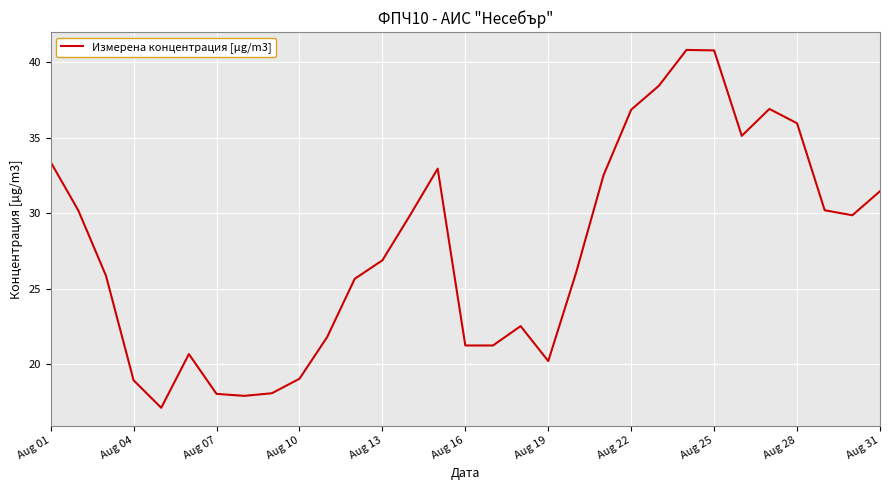

What is the maximum value shown in the chart?

40.8